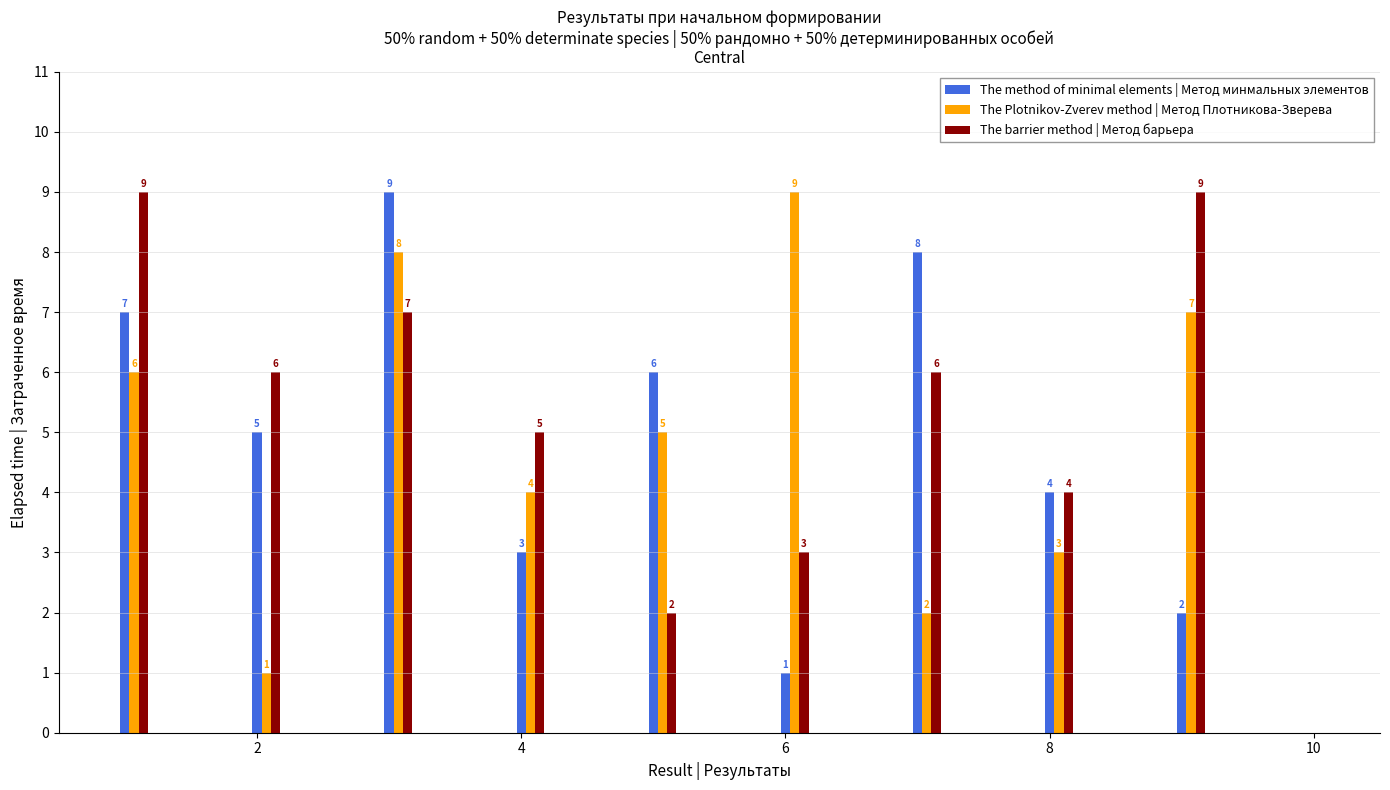

How many The Plotnikov-Zverev method | Метод Плотникова-Зверева values are between 3 and 7?

5